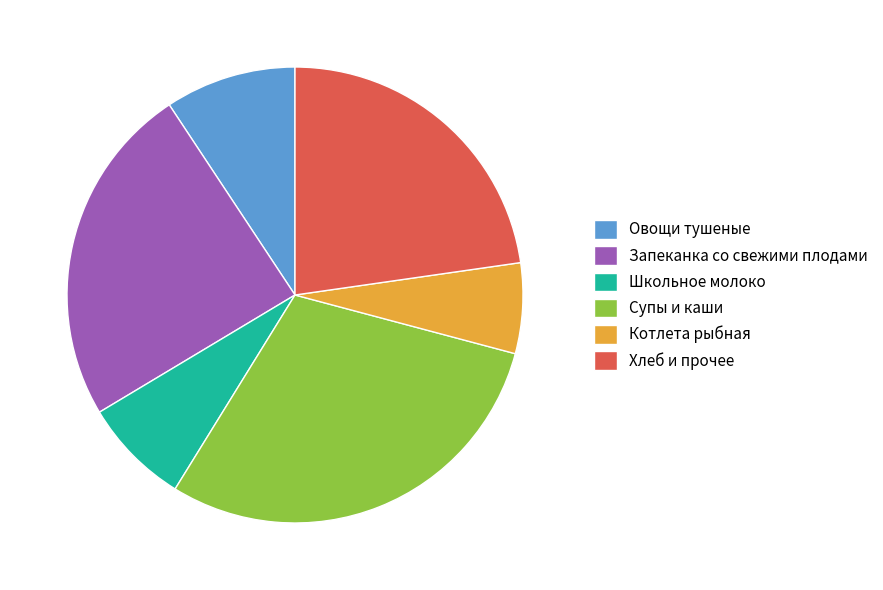

How many slices are in this pie chart?

6